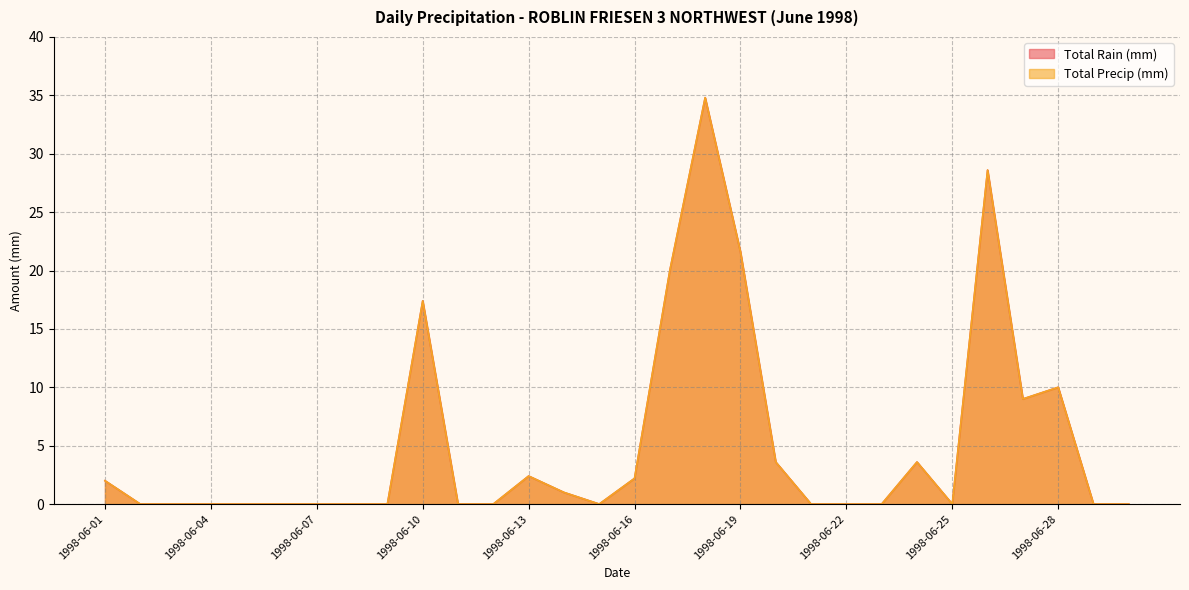

How many interior local peaks does the Total Precip (mm) series have?

6